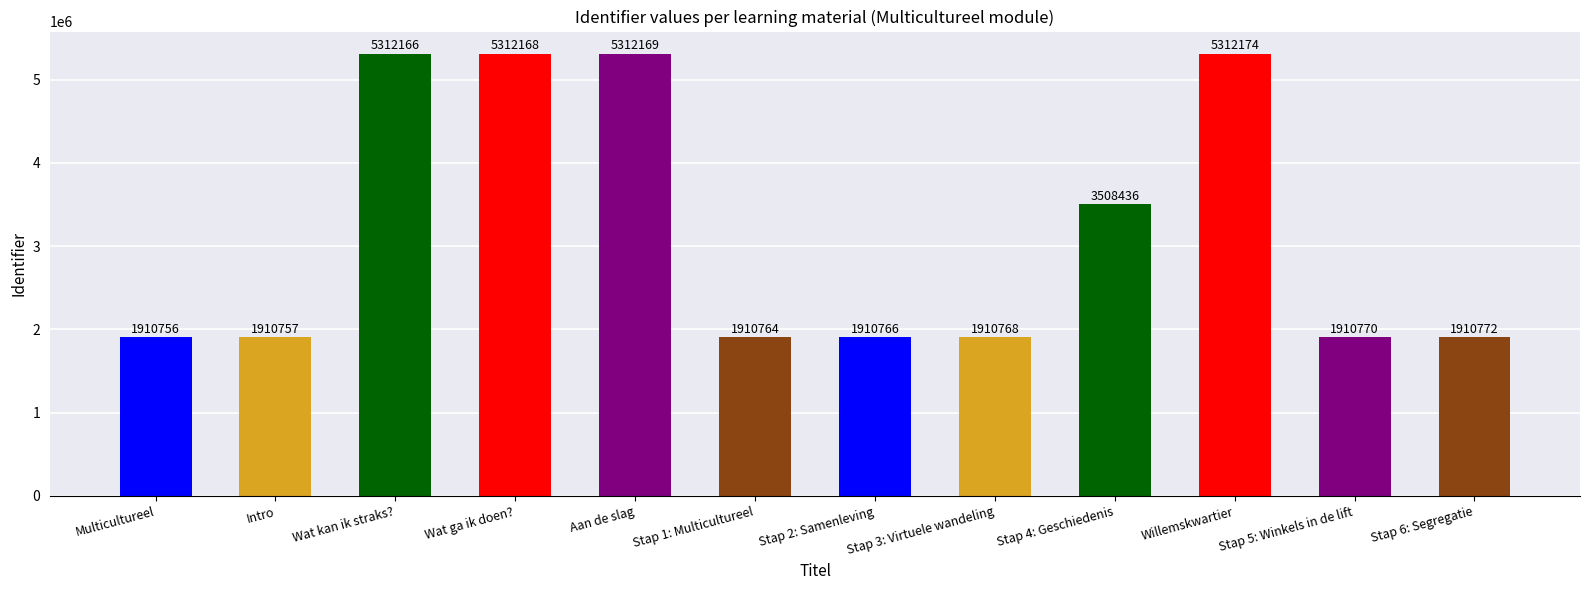

What is the difference between the maximum and minimum values?

3401418